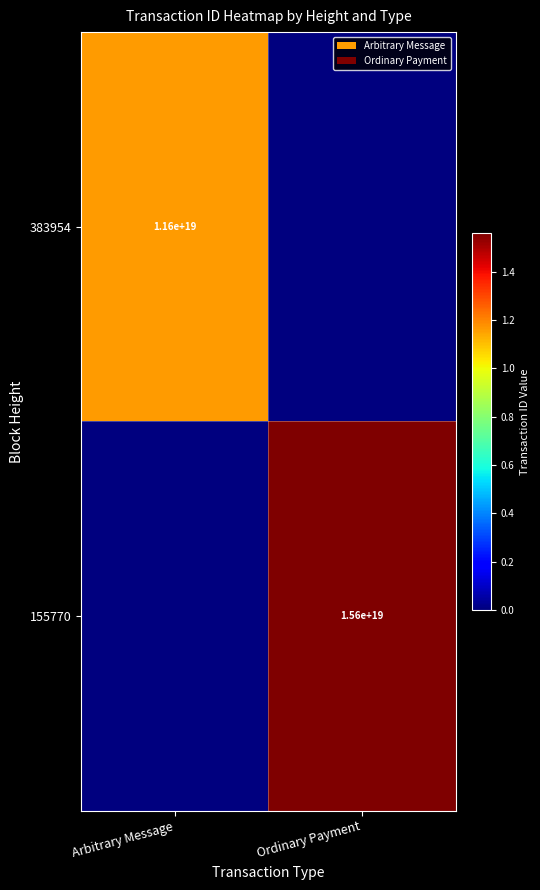

True or false: 155770 has a value of 15600000000000000000 at Ordinary Payment.

True